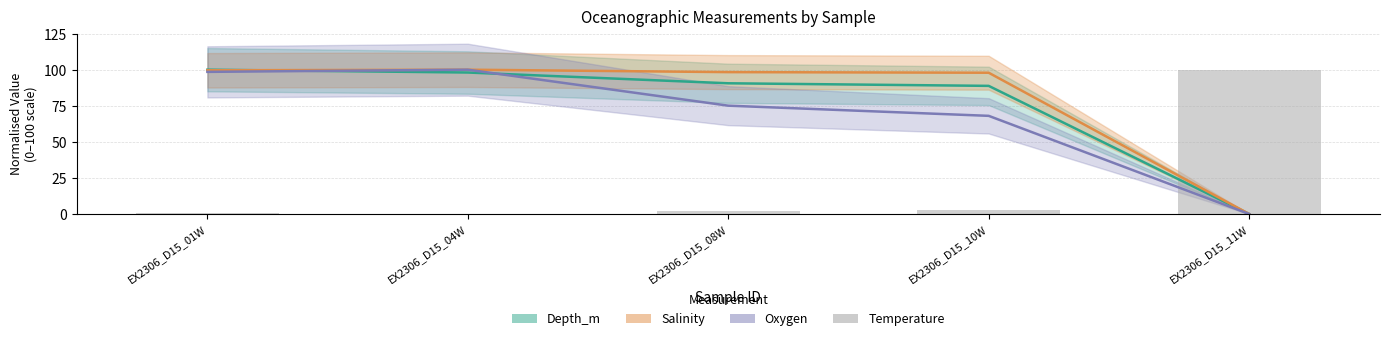

The Oxygen series shows 100.0 at EX2306_D15_04W. True or false?

True